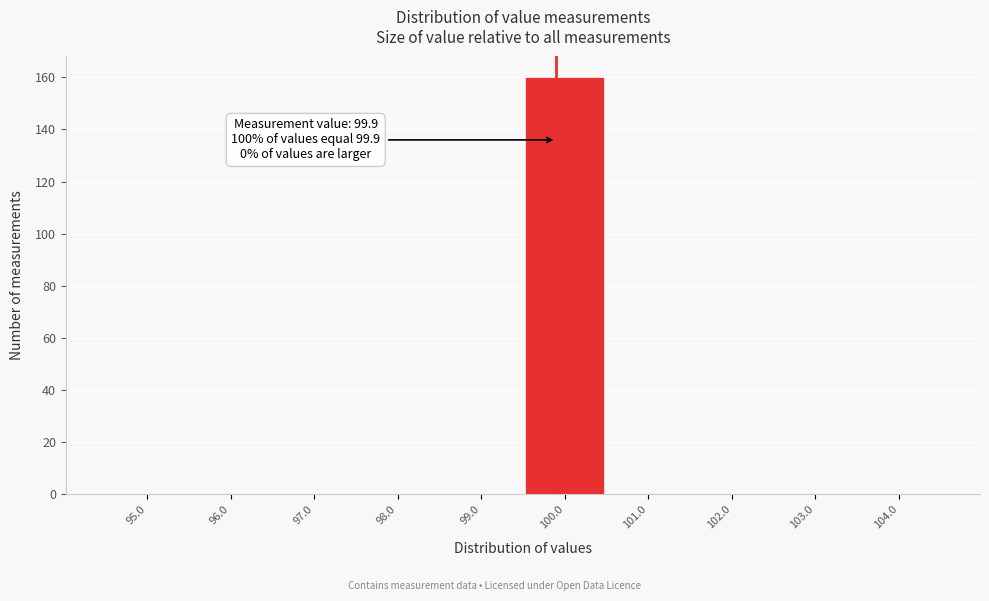

Which range on the x-axis has the tallest bar?

99.5 to 100.5